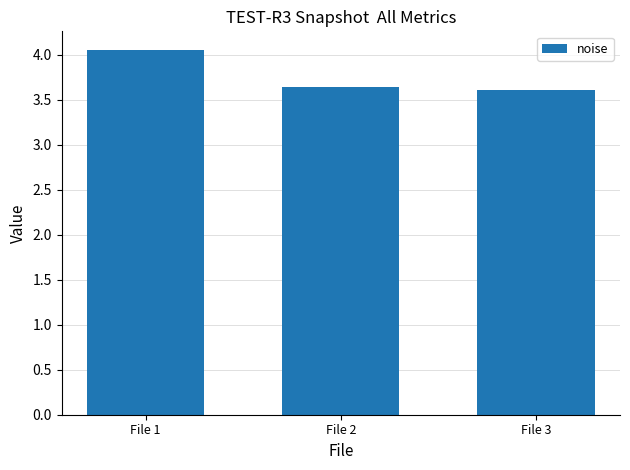

At which category does the chart reach its peak across all series?

File 1